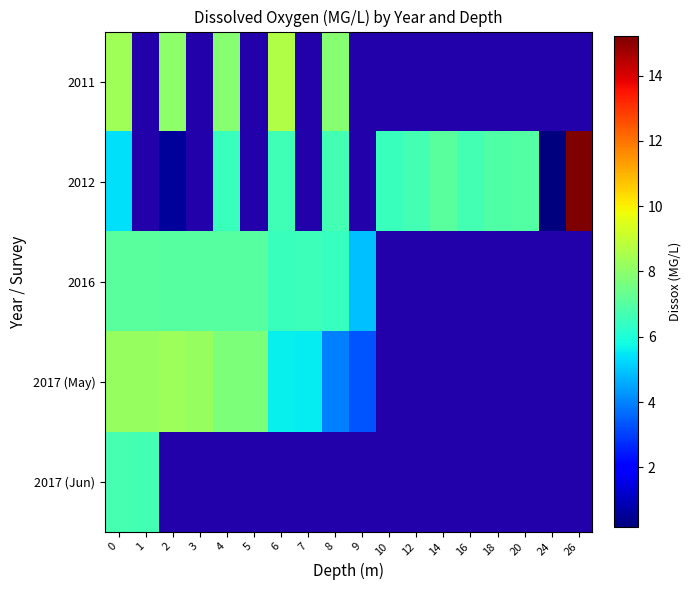

What is the difference between the highest and lowest values at 0?

2.9